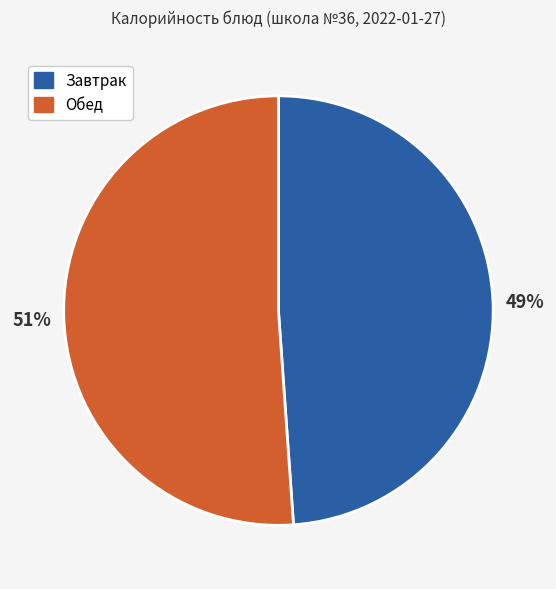

To the nearest percent, what is the average slice percentage?

50%